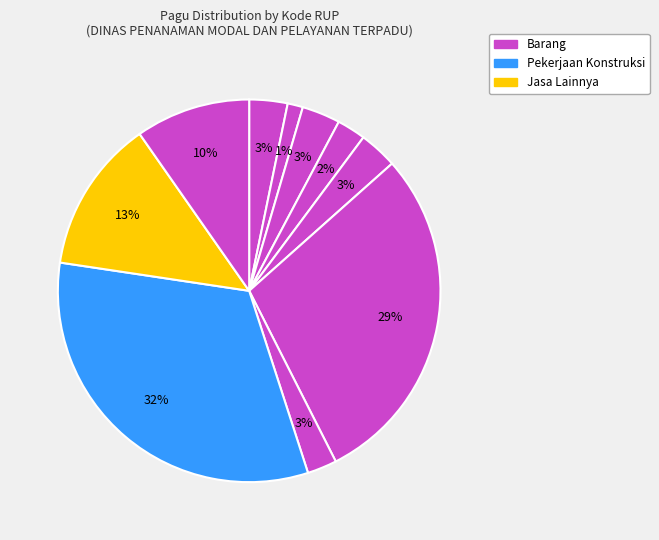

Count the number of slices in the pie.

10